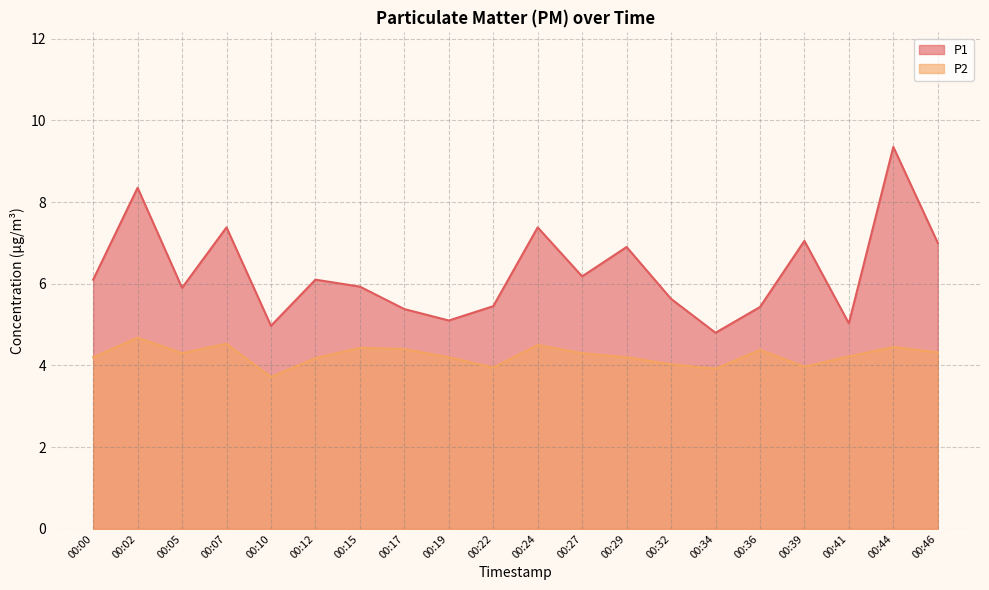

Reading right to left, what are all the values shown in this chart?

P1: 00:46=7.0	00:44=9.3	00:41=5.0	00:39=7.0	00:36=5.4	00:34=4.8	00:32=5.6	00:29=6.9	00:27=6.2	00:24=7.4	00:22=5.5	00:19=5.1	00:17=5.4	00:15=5.9	00:12=6.1	00:10=5.0	00:07=7.4	00:05=5.9	00:02=8.3	00:00=6.1
P2: 00:46=4.3	00:44=4.5	00:41=4.2	00:39=4.0	00:36=4.4	00:34=3.9	00:32=4.0	00:29=4.2	00:27=4.3	00:24=4.5	00:22=4.0	00:19=4.2	00:17=4.4	00:15=4.4	00:12=4.2	00:10=3.7	00:07=4.5	00:05=4.3	00:02=4.7	00:00=4.2